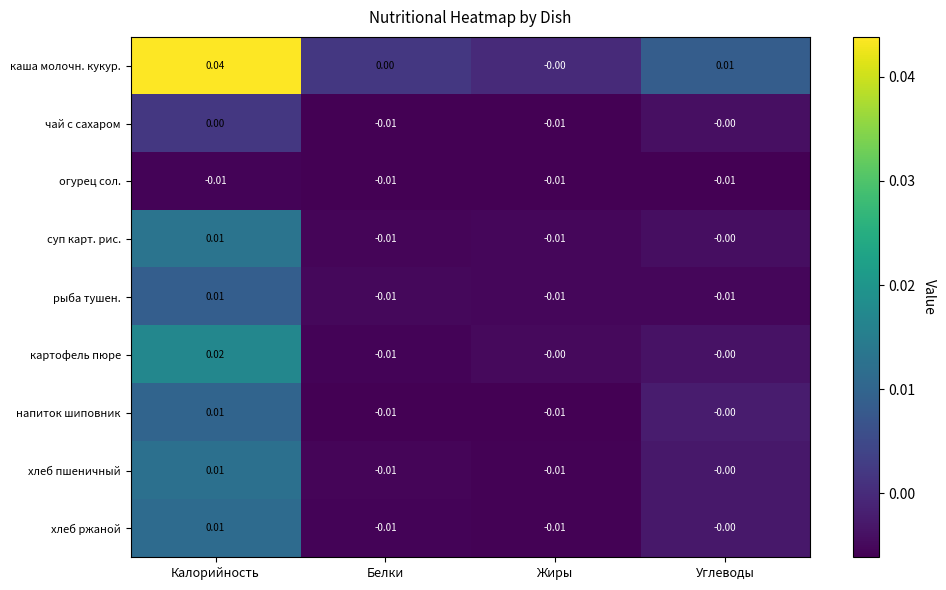

Which series has the largest total across all categories?

каша молочн. кукур.